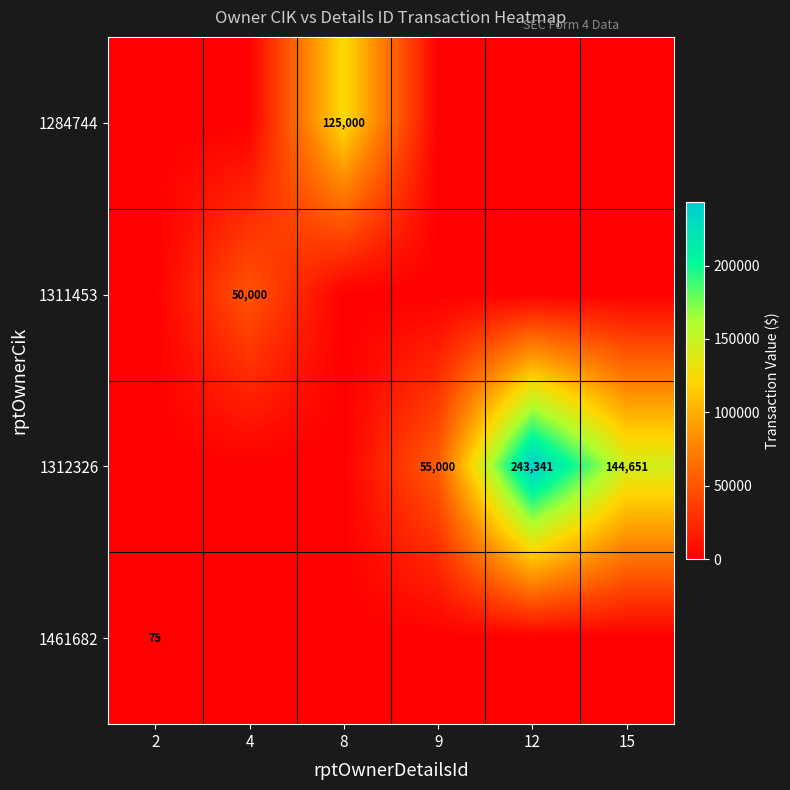

The 1284744 series shows 125000 at 8. True or false?

True